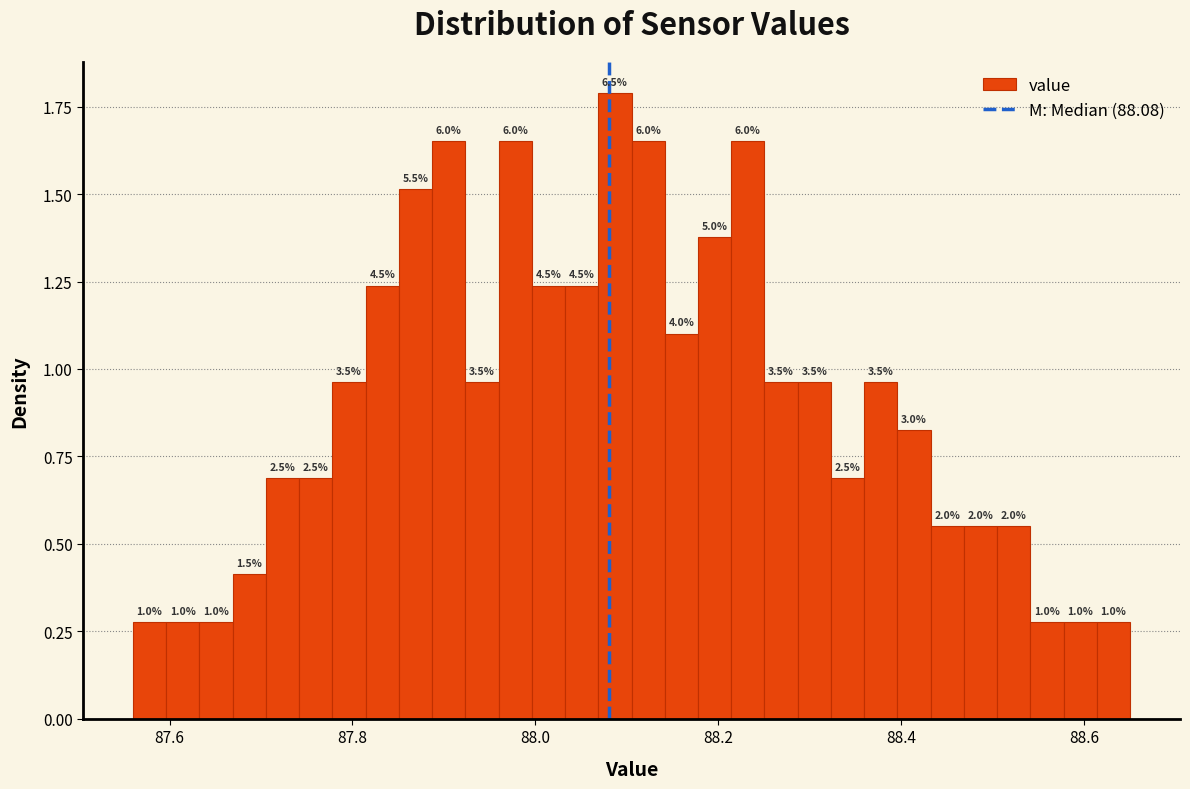

Read against the x-axis, roughly where is the centre of the tallest bar?

88.08